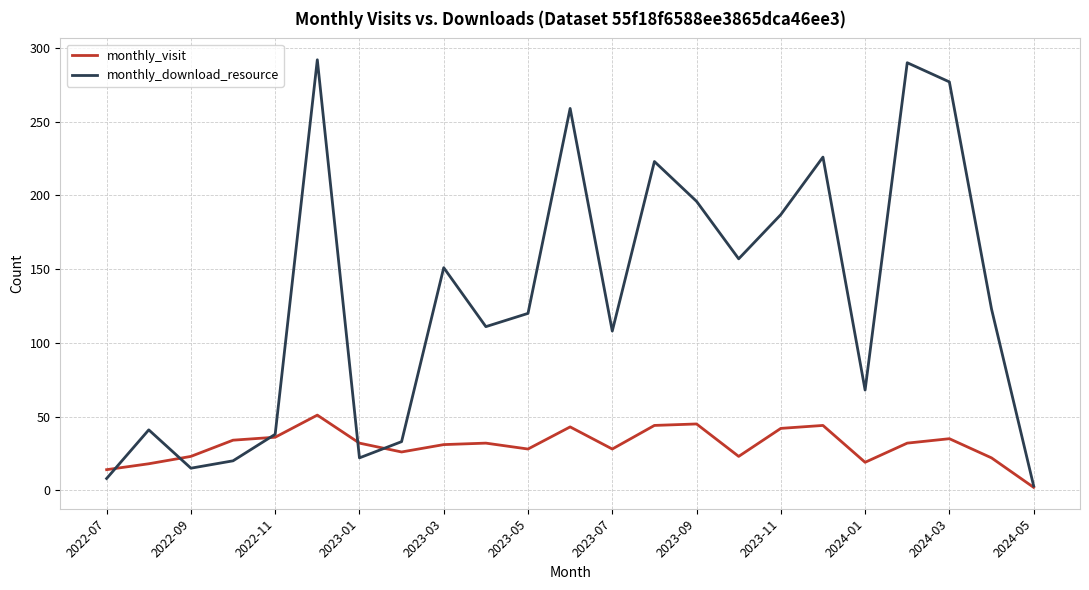

Which series has the widest spread of values?

monthly_download_resource